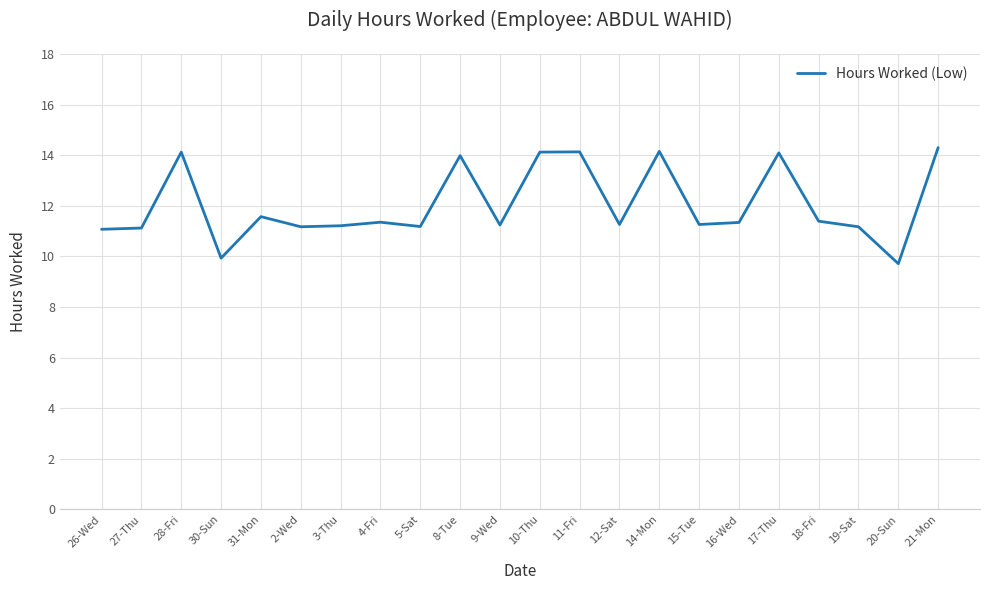

How many interior local peaks (higher than both neighbors) does the data have?

7